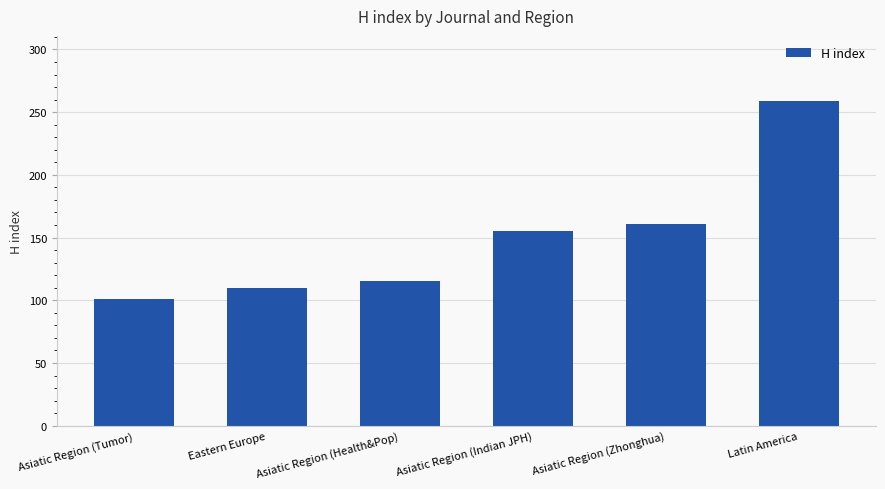

What is the average value?

150